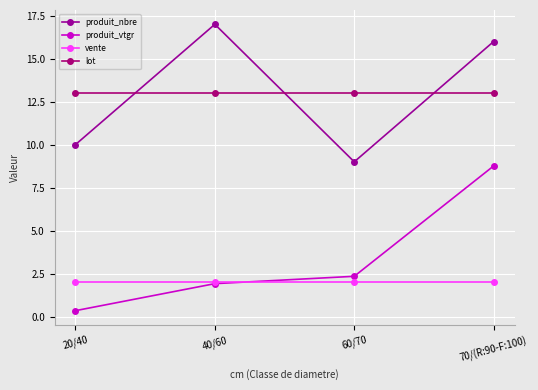

Count the number of data series in this chart.

4